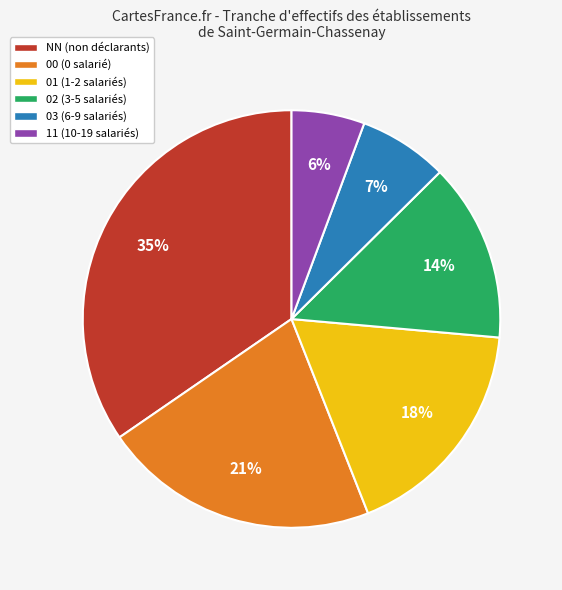

True or false: 00 accounts for 29% of the total.

False